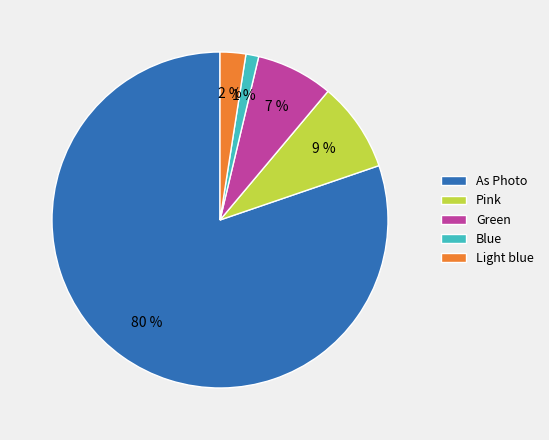

To the nearest percent, what is the difference between the Blue and Green slice percentages?

6%